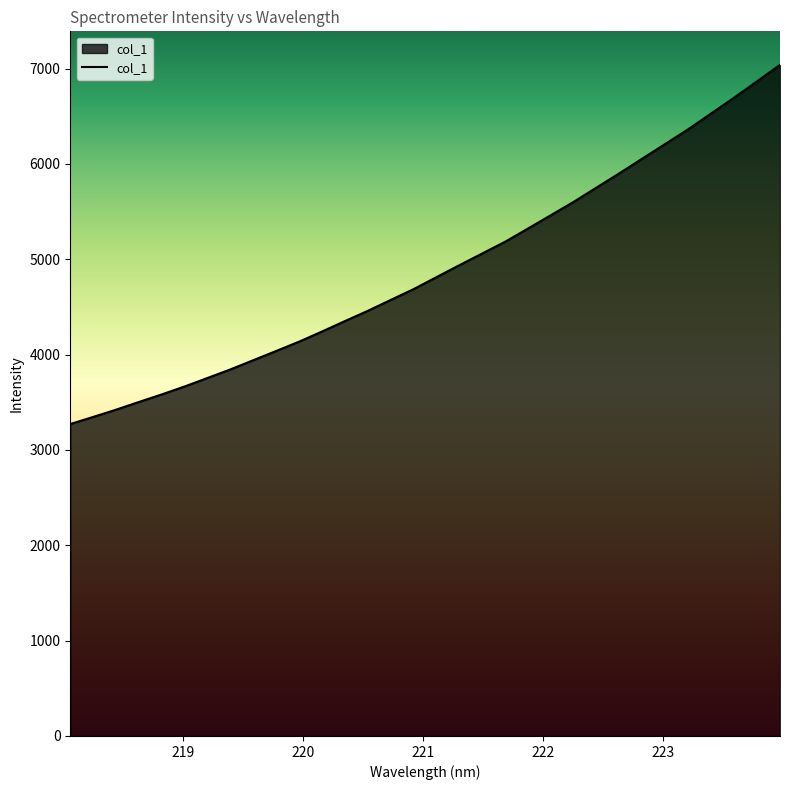

How many values are below 4814?

16